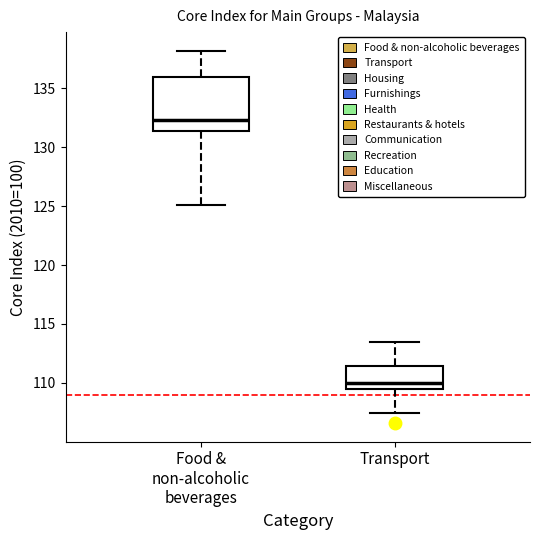

Where does the upper whisker of the box for Transport end on the y-axis? The values are not printed on the chart, so give them approximately, as read against the axis.

113.5